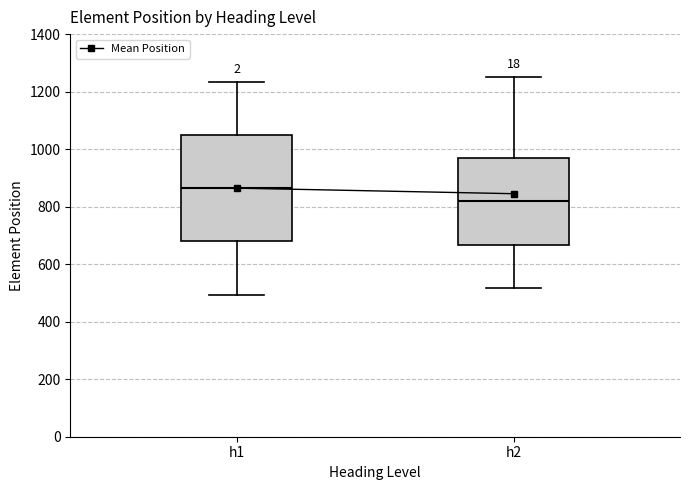

Reading left to right, read every box against the y-axis: the position of its median line, the range the box covers, and the ends of its whiskers. The values are not printed on the chart, so give them approximately, as read against the axis.

h1: median 860, box 680 to 1040, whiskers 500 to 1240
h2: median 820, box 660 to 960, whiskers 520 to 1260